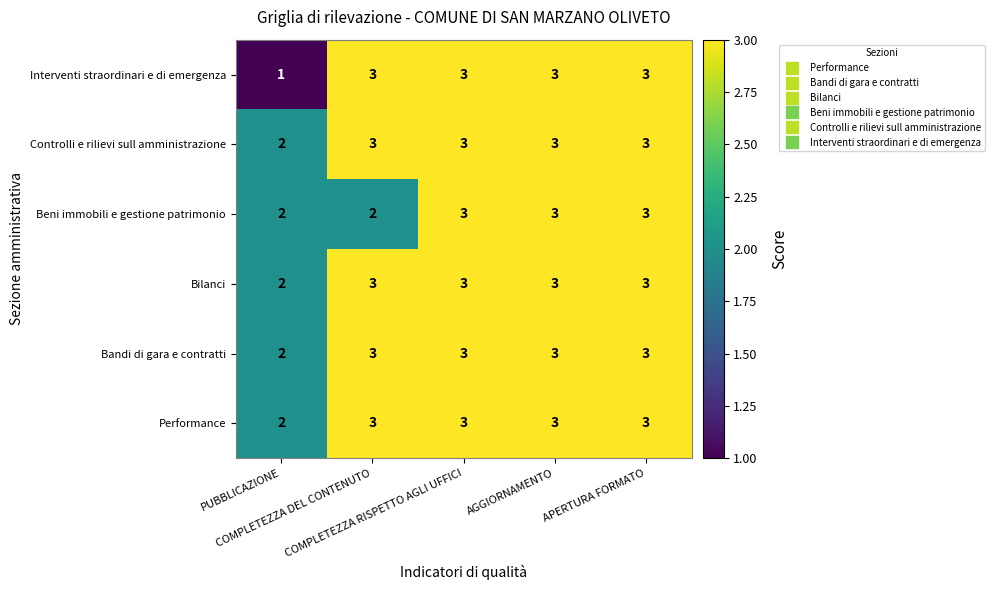

What is the sum of all Interventi straordinari e di emergenza values?

13